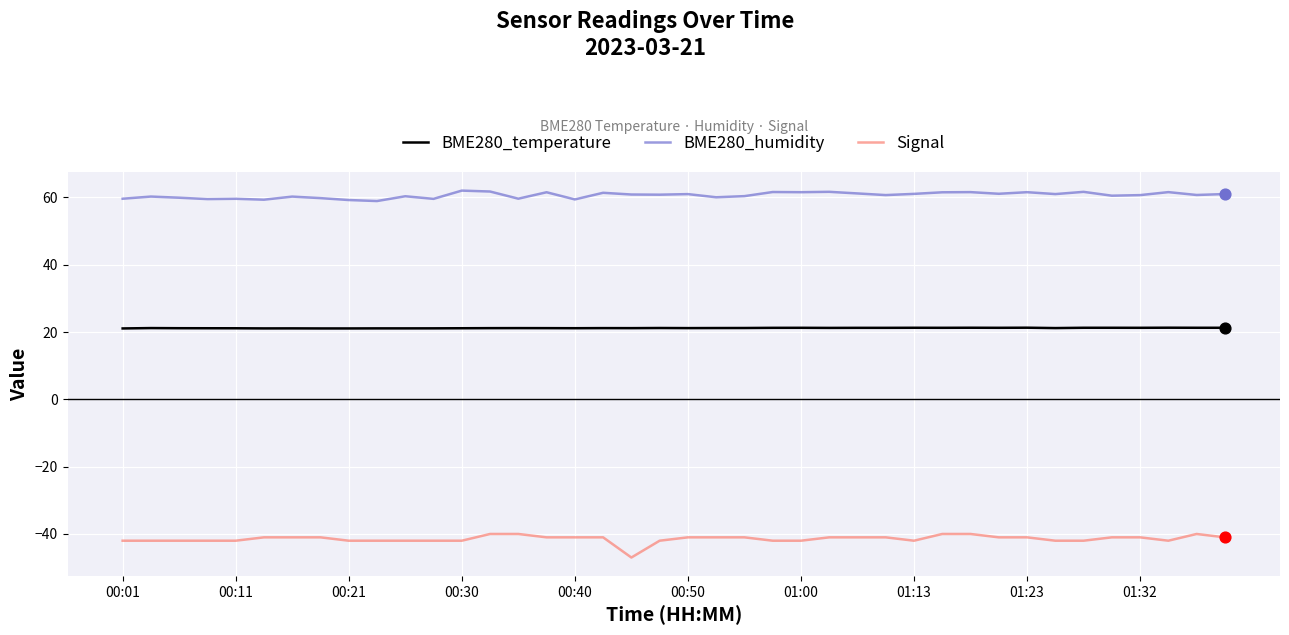

Which series has the largest total across all categories?

BME280_humidity